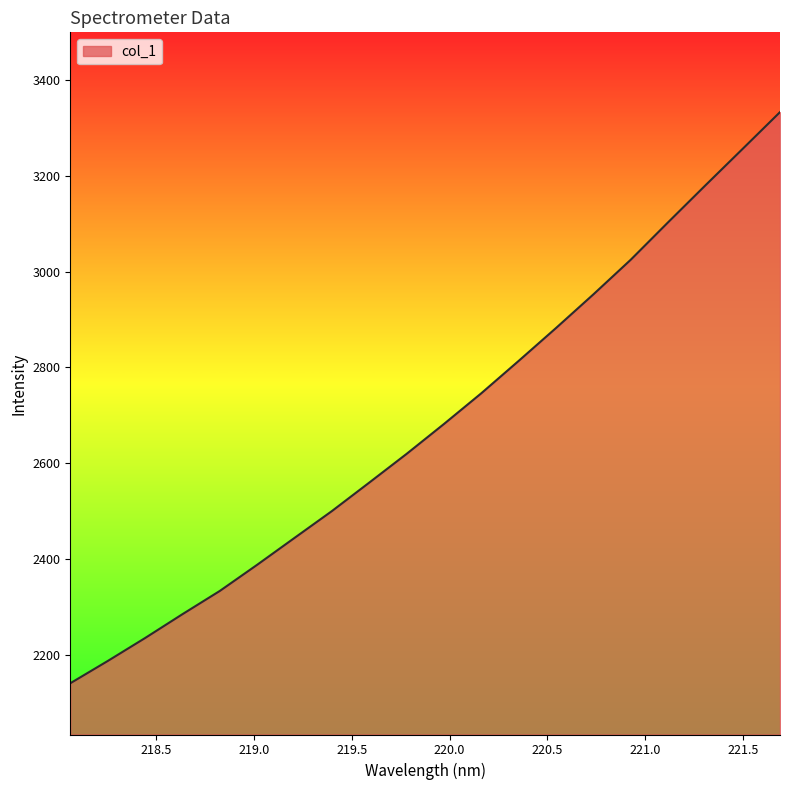

What is the greatest value displayed?

3333.0